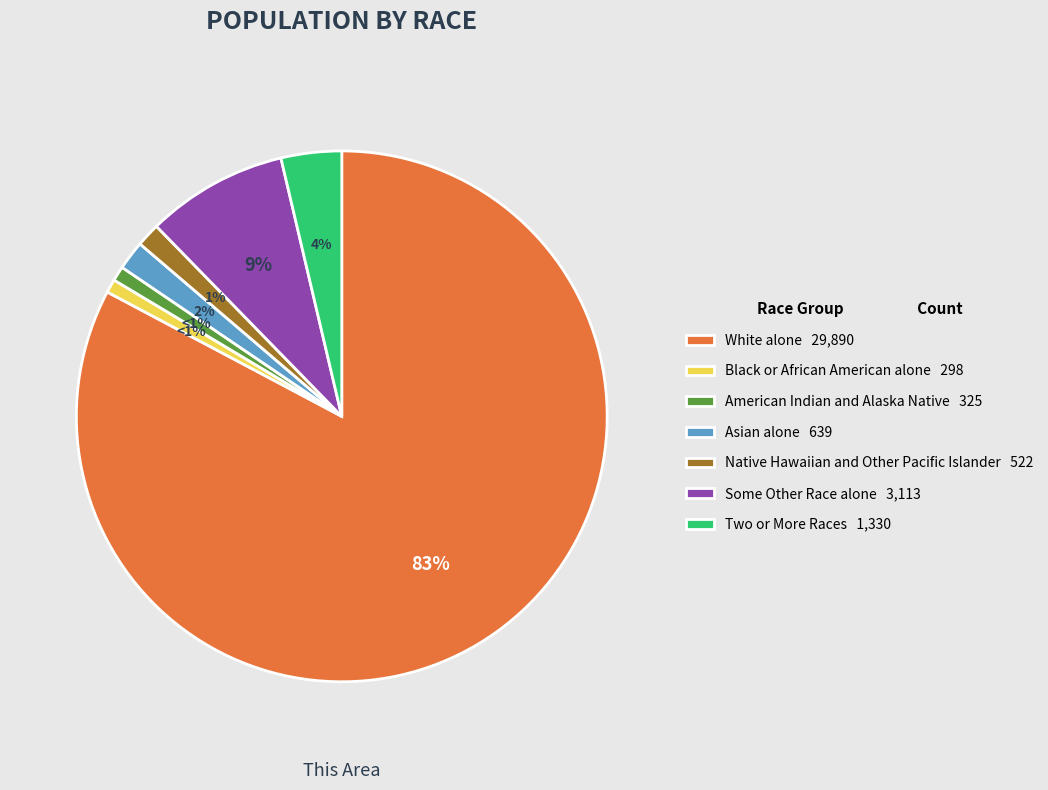

What is the largest slice in the pie chart?

White alone